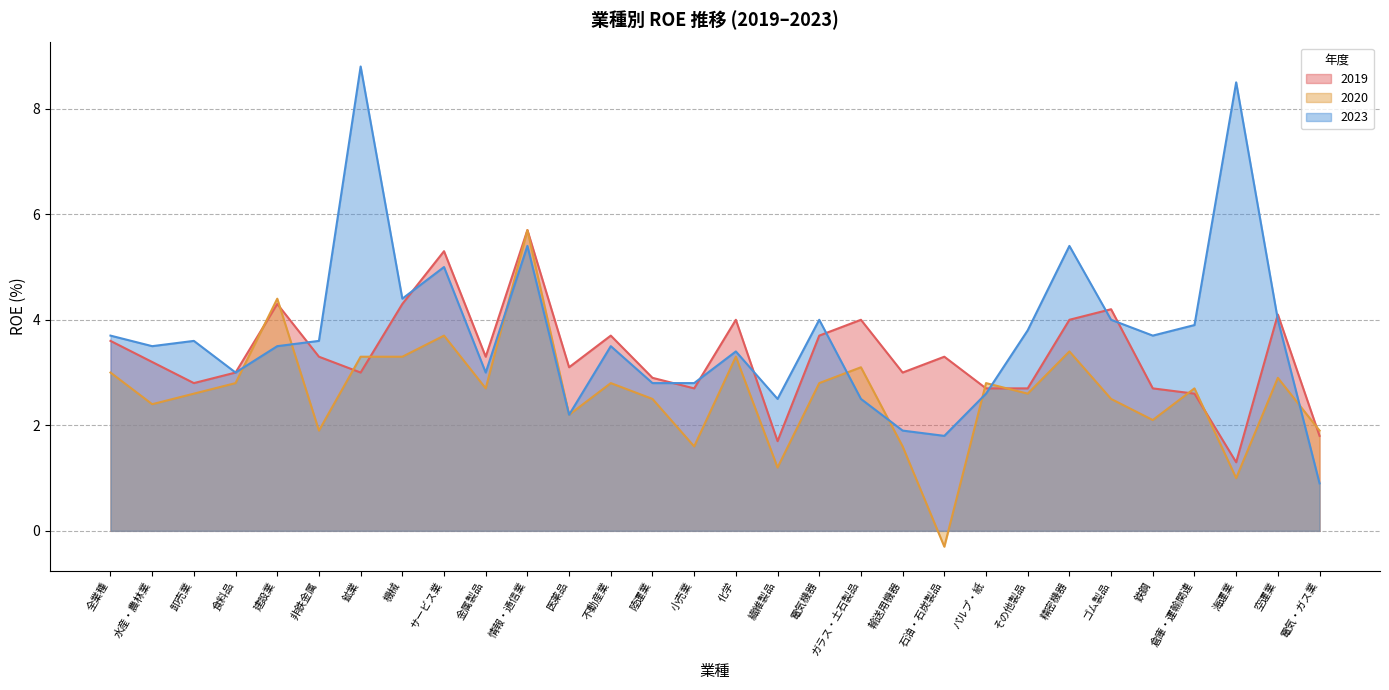

Does the chart have visible grid lines?

Yes